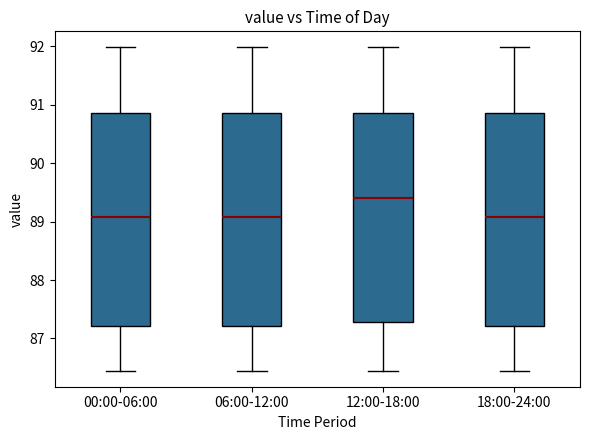

Reading left to right, transcribe this box plot: for each box, give where its median line is, the range the box spans, and where its two whiskers end, as read against the y-axis. The values are not printed on the chart, so give them approximately, as read against the axis.

00:00-06:00: median 89.1, box 87.2 to 90.9, whiskers 86.5 to 92.0
06:00-12:00: median 89.1, box 87.2 to 90.9, whiskers 86.5 to 92.0
12:00-18:00: median 89.4, box 87.3 to 90.9, whiskers 86.5 to 92.0
18:00-24:00: median 89.1, box 87.2 to 90.9, whiskers 86.5 to 92.0